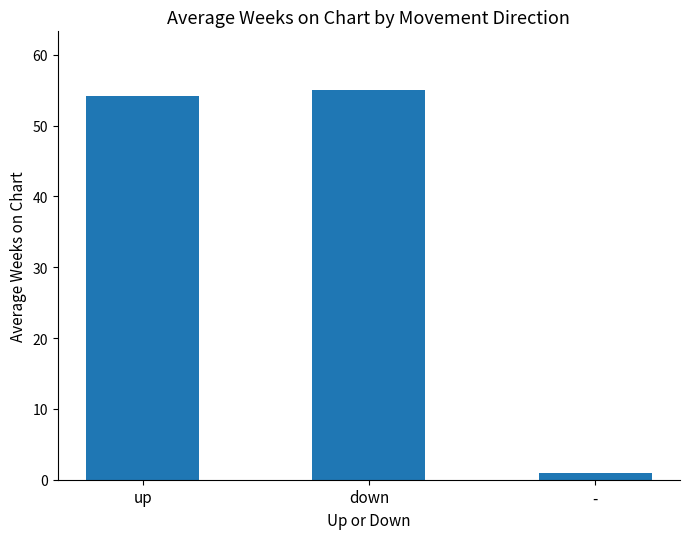

What position from the right is up?

3